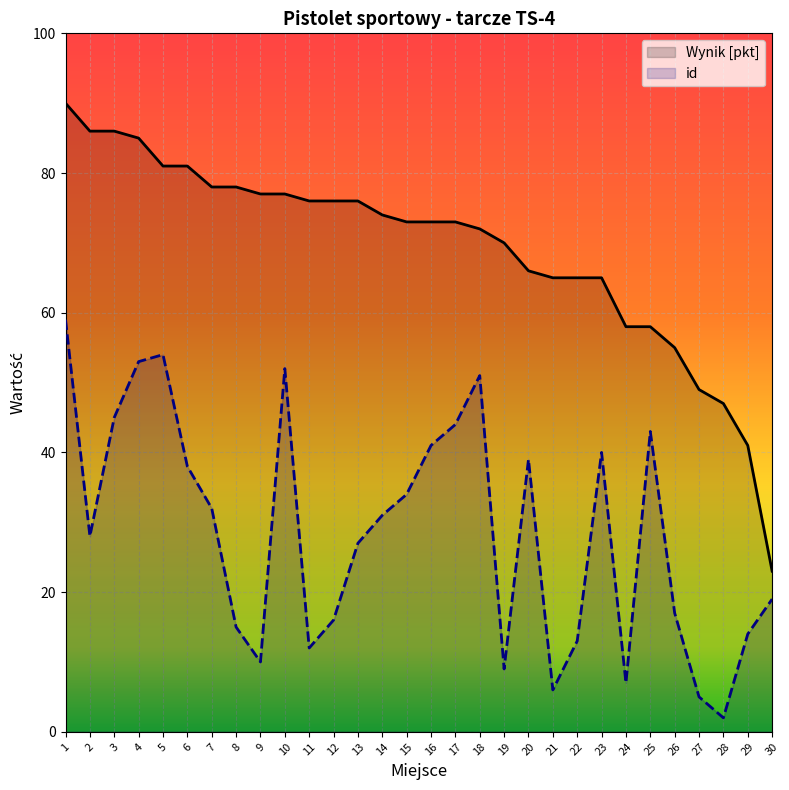

Reading right to left, extract all data points from this chart.

Wynik [pkt]: 30=23	29=41	28=47	27=49	26=55	25=58	24=58	23=65	22=65	21=65	20=66	19=70	18=72	17=73	16=73	15=73	14=74	13=76	12=76	11=76	10=77	9=77	8=78	7=78	6=81	5=81	4=85	3=86	2=86	1=90
id: 30=19	29=14	28=2	27=5	26=17	25=43	24=7	23=40	22=13	21=6	20=39	19=9	18=51	17=44	16=41	15=34	14=31	13=27	12=16	11=12	10=52	9=10	8=15	7=32	6=38	5=54	4=53	3=45	2=28	1=59